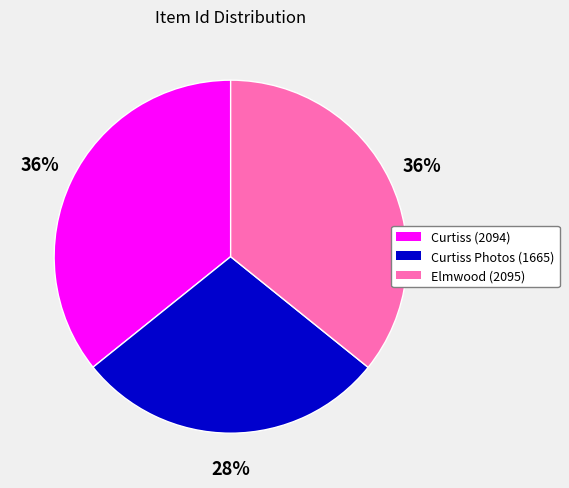

Is there any slice that represents more than half of the pie?

No